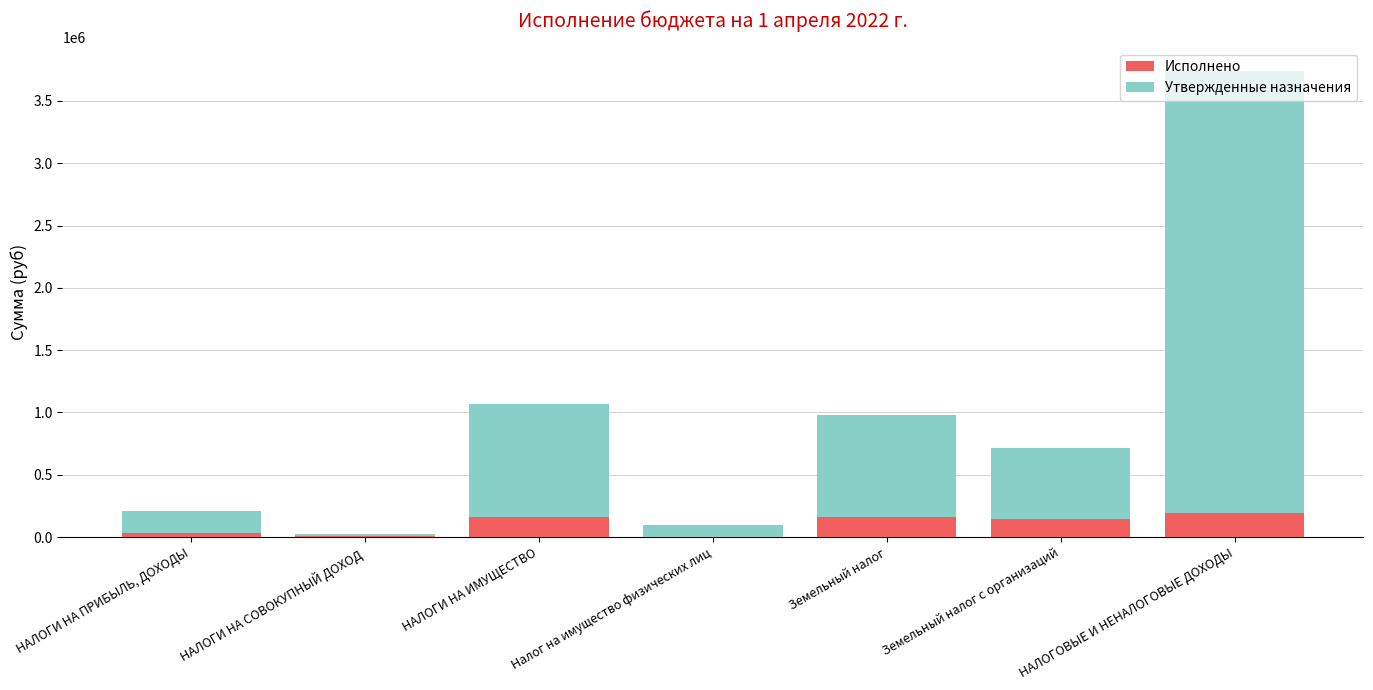

Does the chart contain stacked bars?

Yes